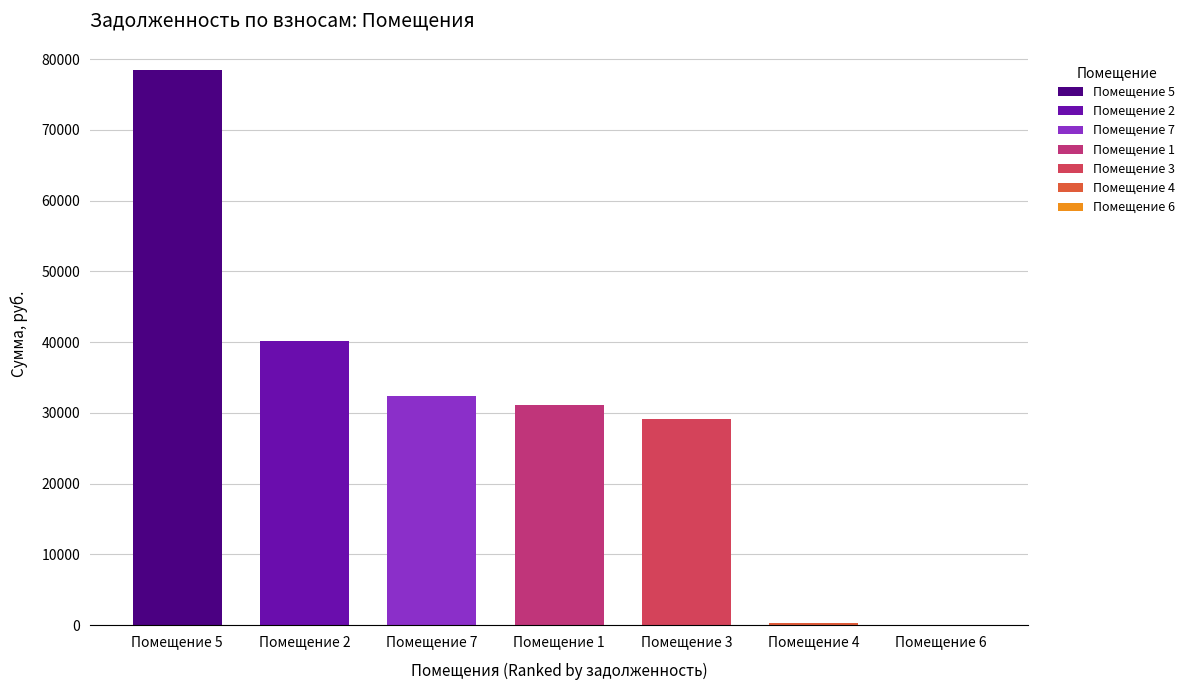

Count the number of categories in the chart.

7